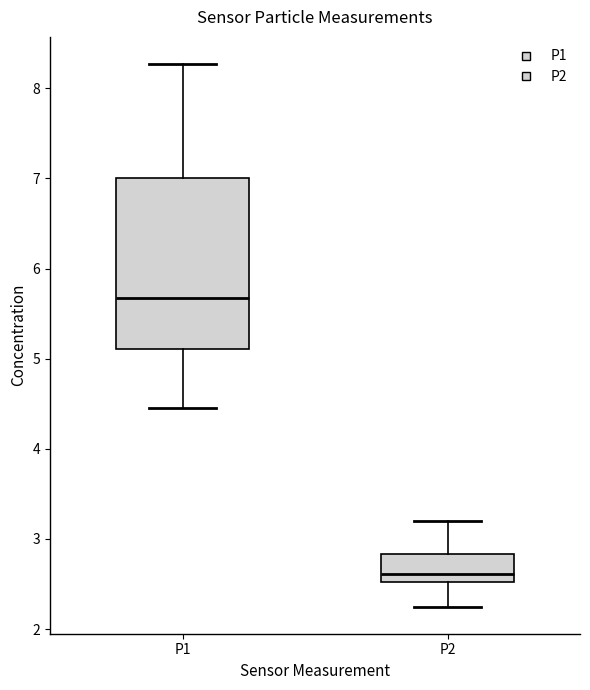

Where does the upper whisker of the box for P1 end on the y-axis? The values are not printed on the chart, so give them approximately, as read against the axis.

8.3